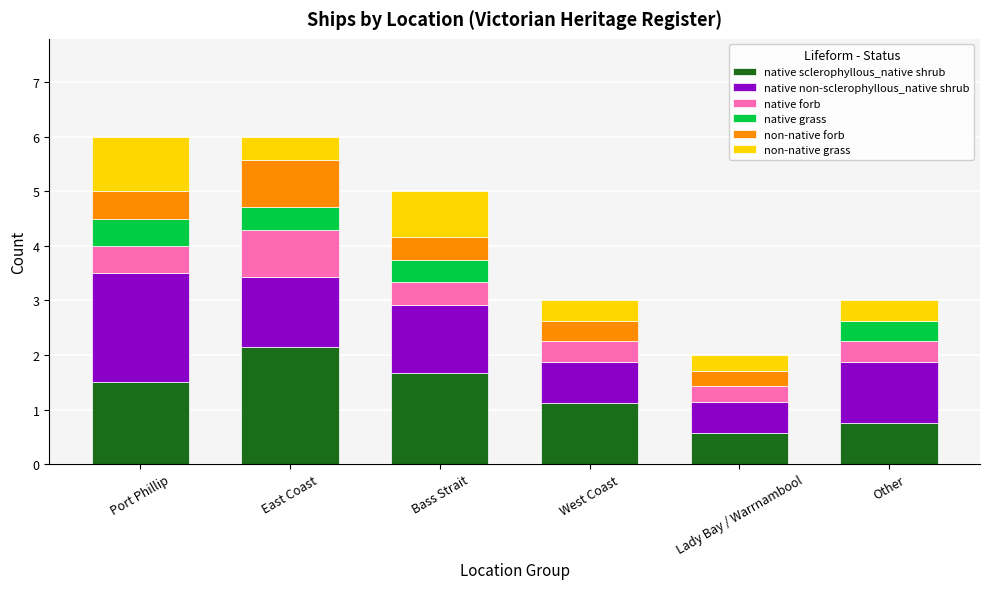

What is the maximum value for native sclerophyllous_native shrub?

2.1